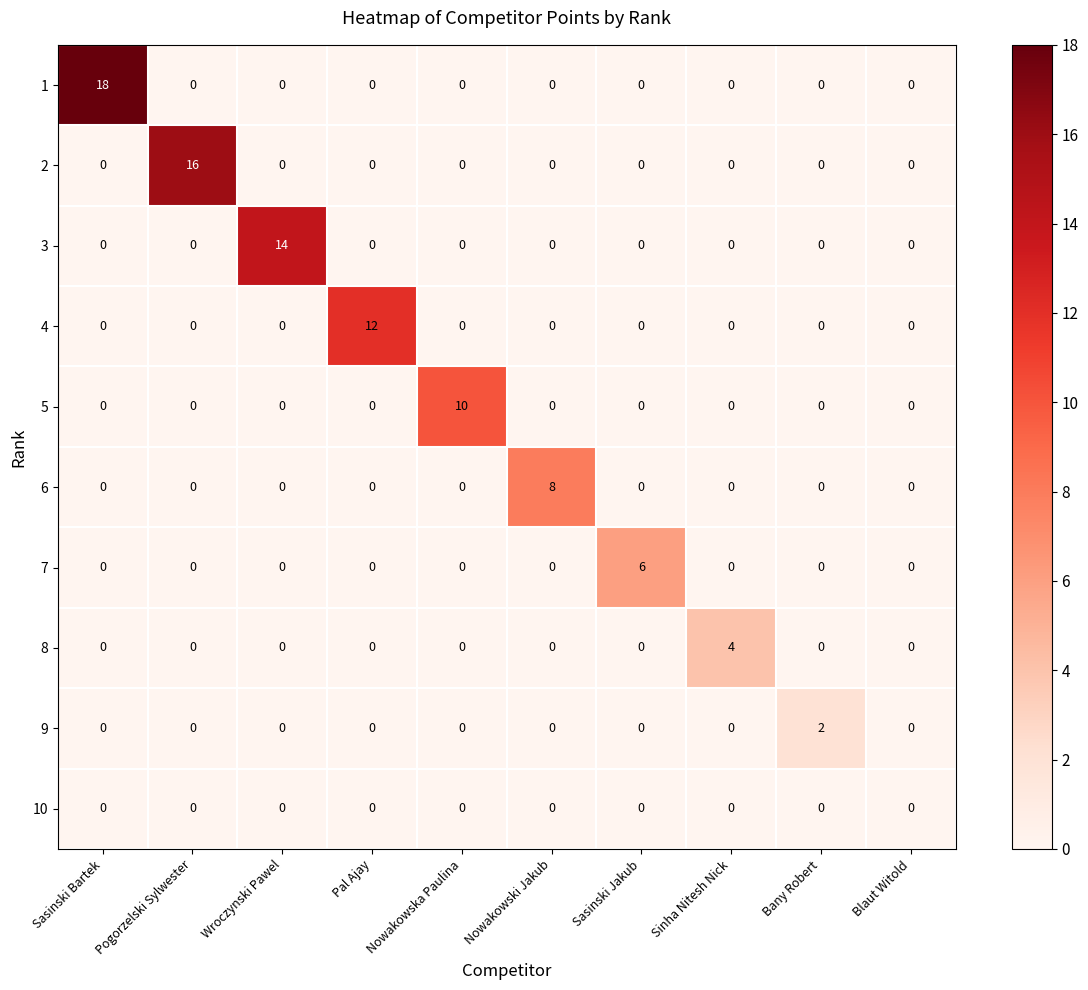

How many distinct data groups are displayed?

10